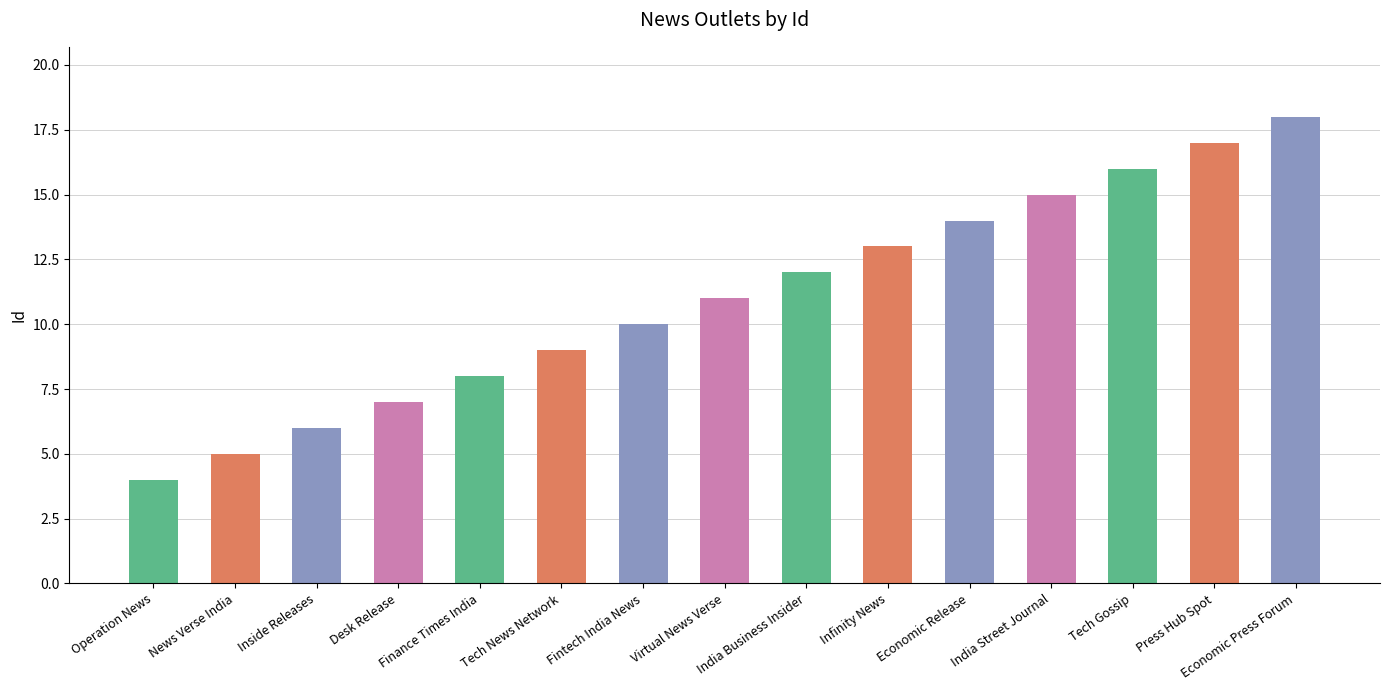

Is it true that the value at Infinity News is 13?

True